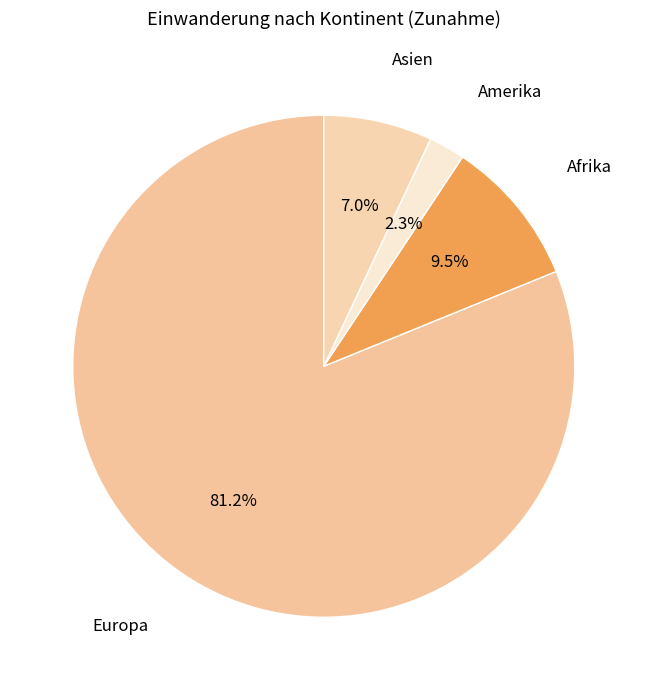

To the nearest percent, what is the difference between the largest and smallest slice percentages?

79%